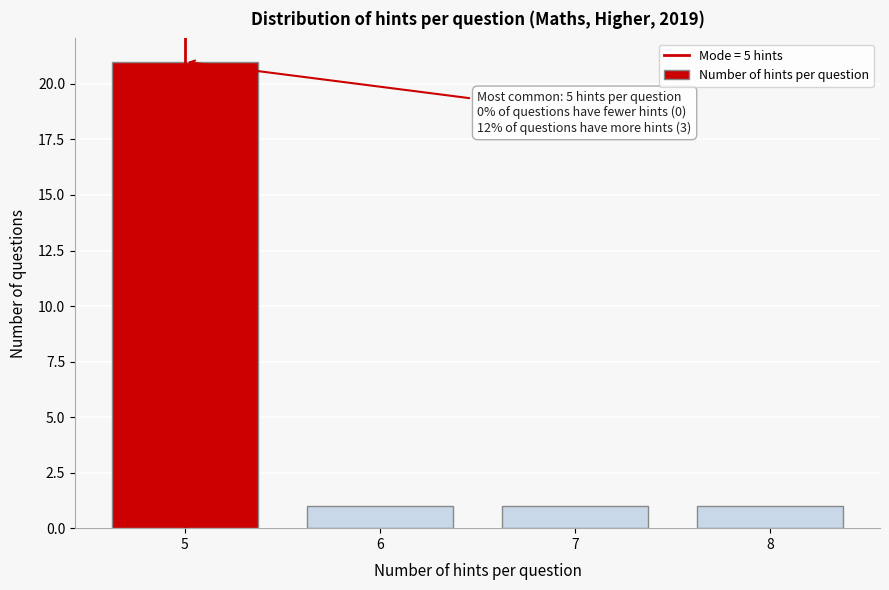

Reading left to right, what are all the values shown in this chart?

21	1	1	1